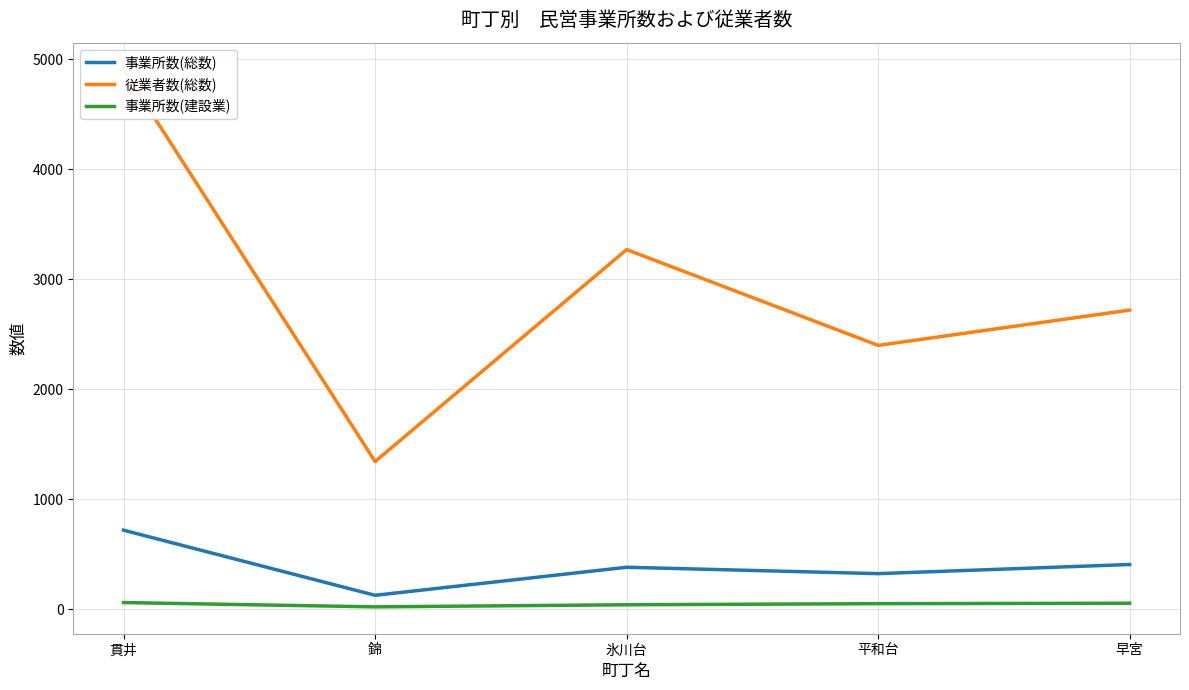

Reading left to right, extract all data points from this chart.

事業所数(総数): 717	125	380	322	405
従業者数(総数): 4905	1341	3268	2397	2718
事業所数(建設業): 59	20	39	49	53